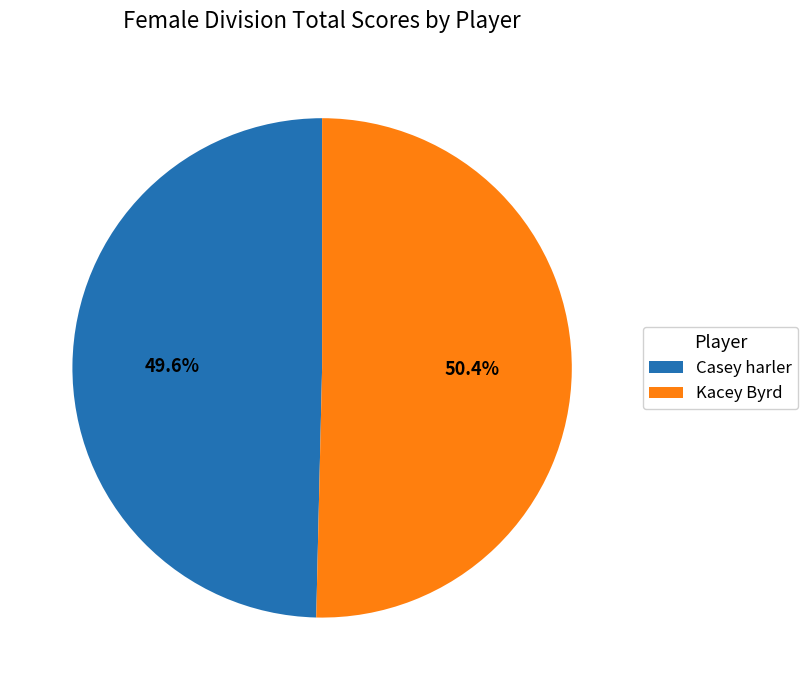

Which has a higher value, Casey harler or Kacey Byrd?

Kacey Byrd